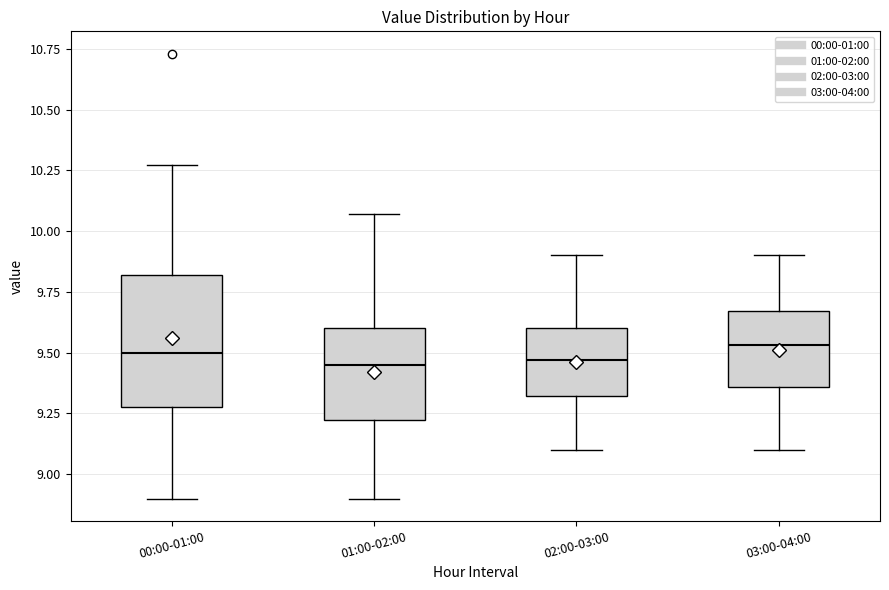

Which box is the tallest, from its lower edge to its upper edge?

00:00-01:00